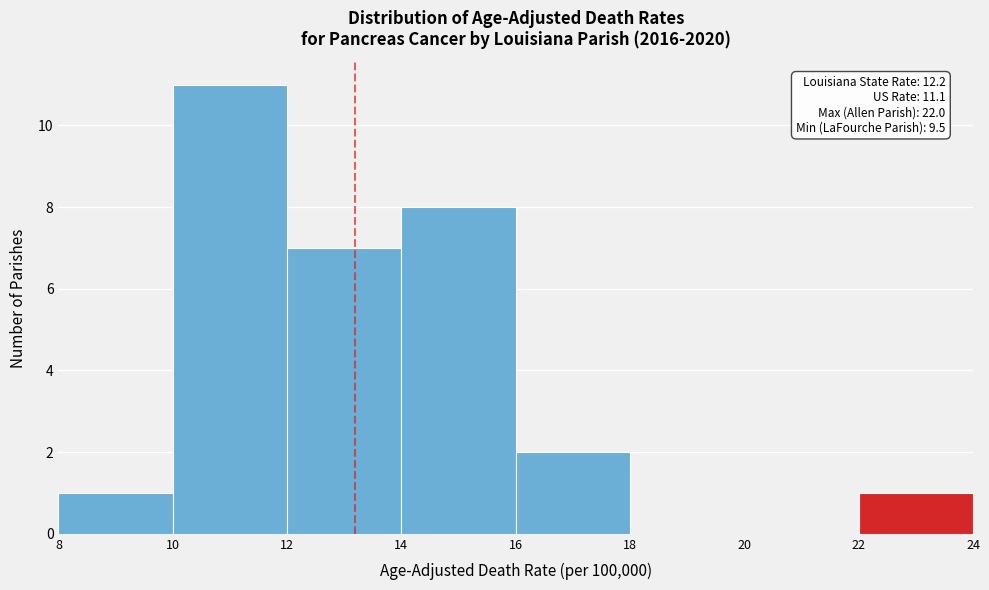

Over which range of the x-axis is the bar tallest?

10 to 12